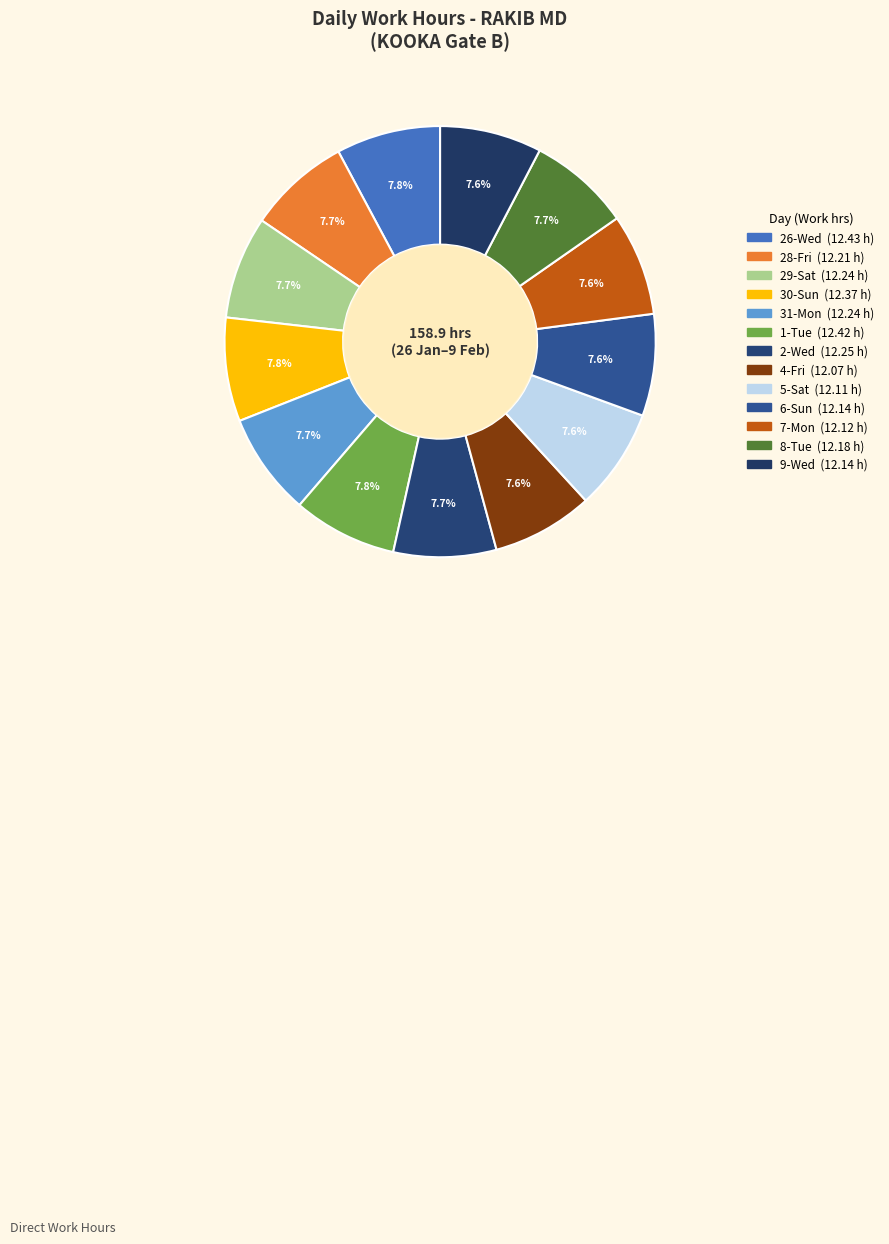

Count the number of slices in the pie.

13